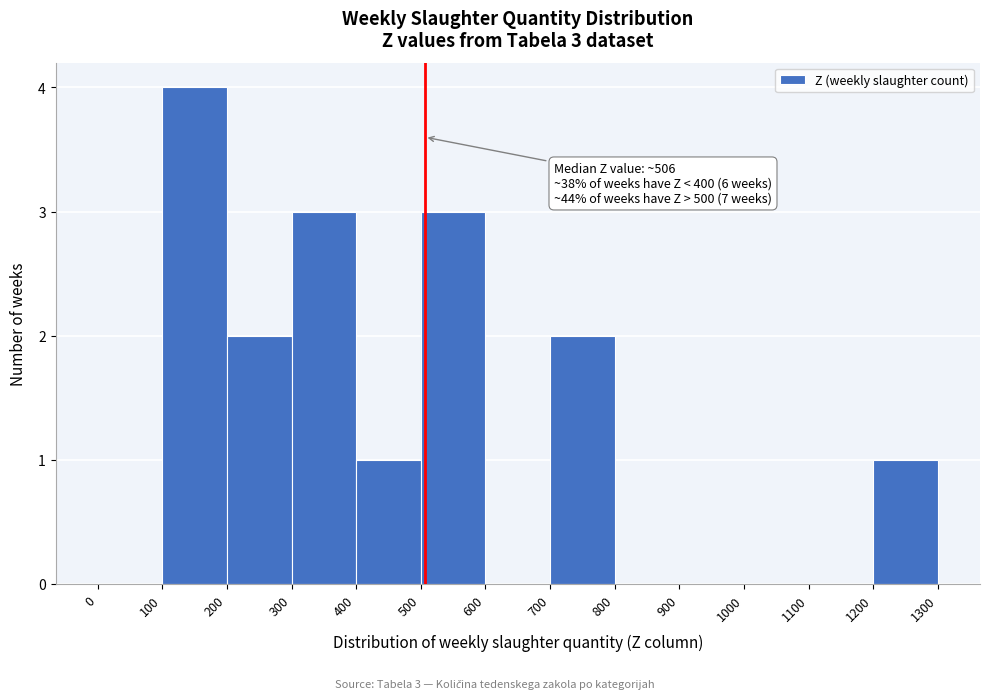

Which range on the x-axis has the tallest bar?

100 to 200